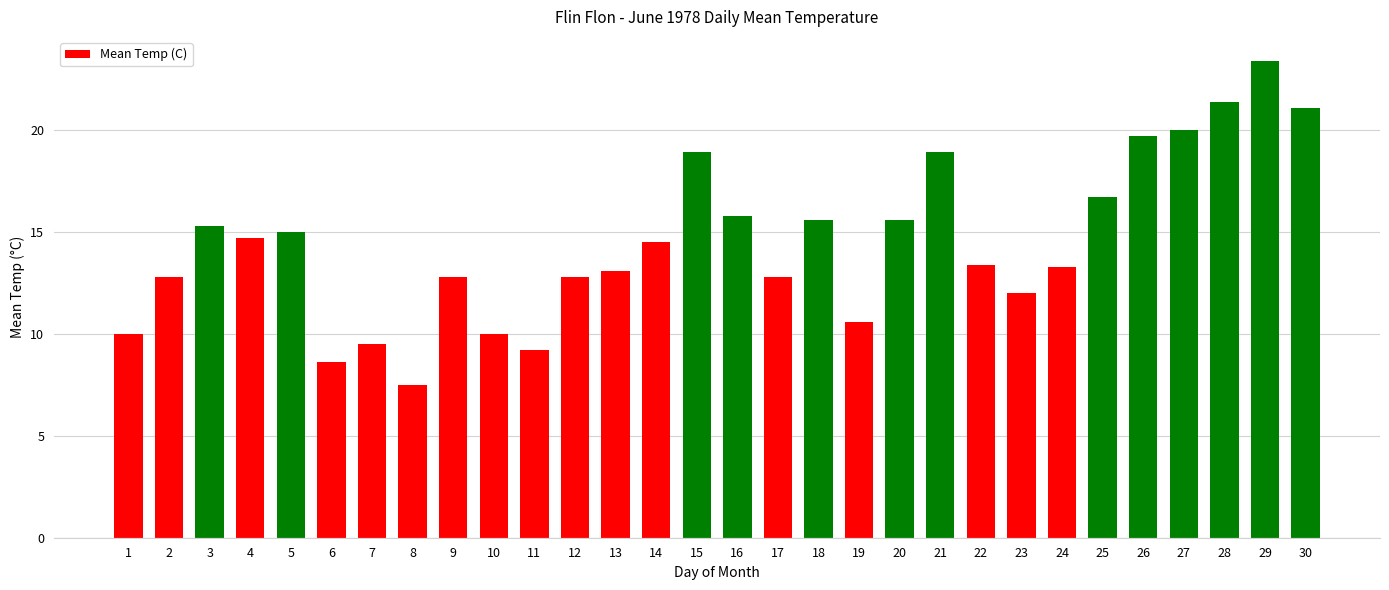

Reading left to right, transcribe all the data shown in this chart.

1=10.0	2=12.8	3=15.3	4=14.7	5=15.0	6=8.6	7=9.5	8=7.5	9=12.8	10=10.0	11=9.2	12=12.8	13=13.1	14=14.5	15=18.9	16=15.8	17=12.8	18=15.6	19=10.6	20=15.6	21=18.9	22=13.4	23=12.0	24=13.3	25=16.7	26=19.7	27=20.0	28=21.4	29=23.4	30=21.1